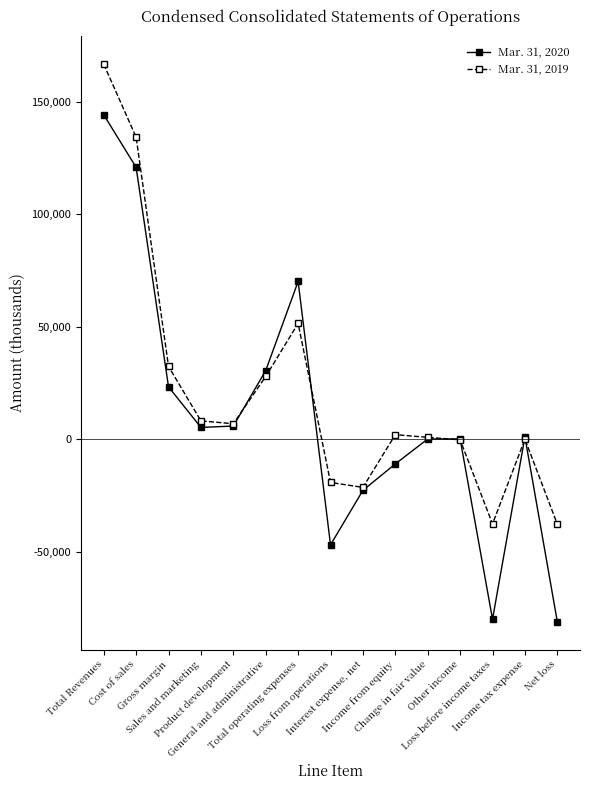

Is it true that Mar. 31, 2020 equals -80925 at Net loss?

True